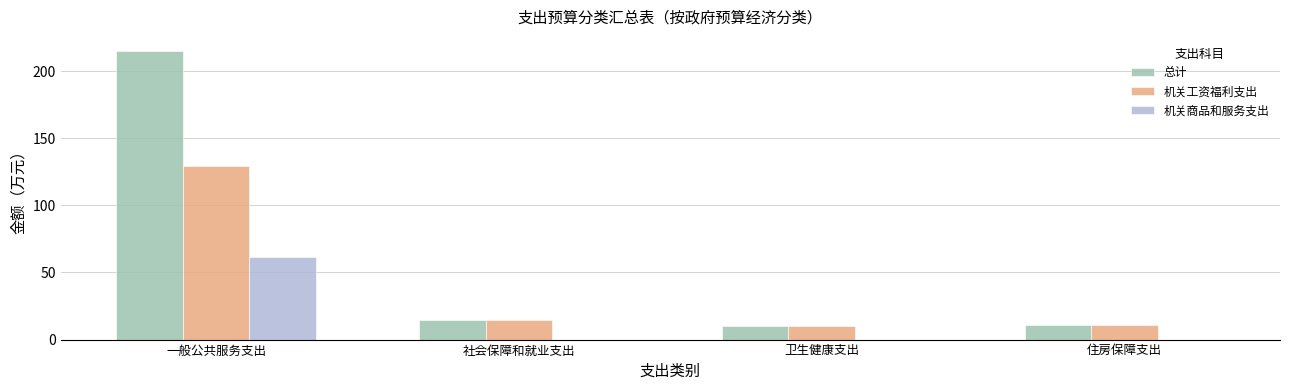

True or false: 机关商品和服务支出 has a value of 0.0 at 住房保障支出.

True